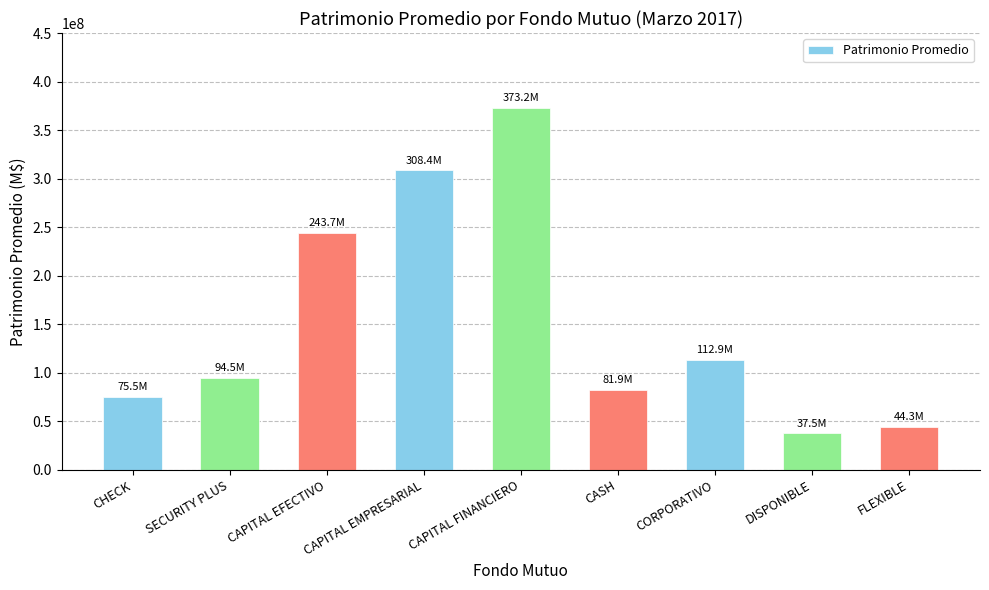

Reading left to right, transcribe all the data shown in this chart.

75494821.9	94456233.2	243681397.8	308377781.1	373235045.7	81907611.3	112912528.4	37502417.7	44301921.1